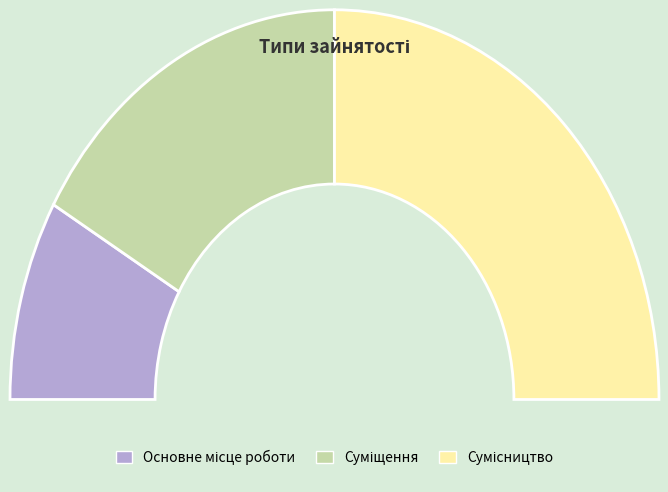

How much of the chart is everything except Сумісництво?

50.0%